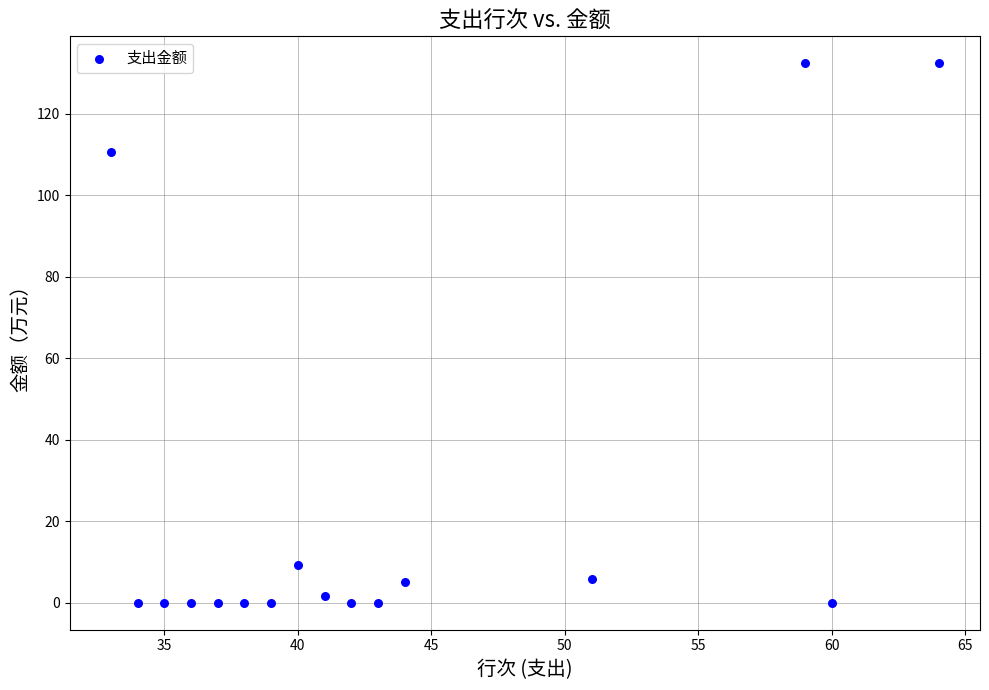

What is the range of Y values (max minus min)?

132.3